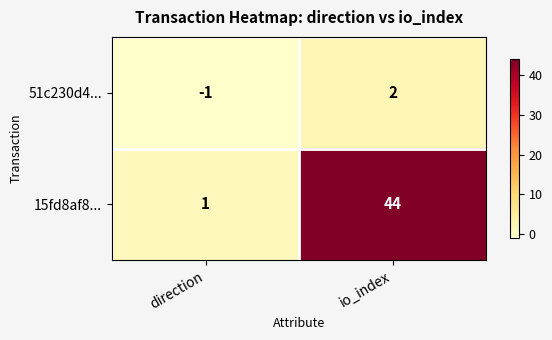

What is the difference between the 15fd8af8... values at io_index and direction?

43